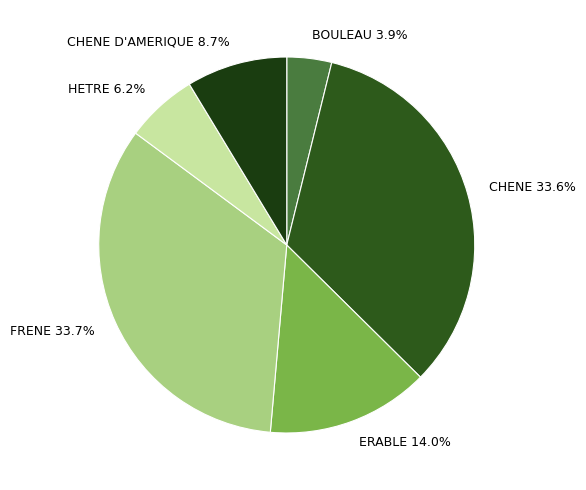

What percentage is NOT represented by CHENE 33.6%?

66.4%